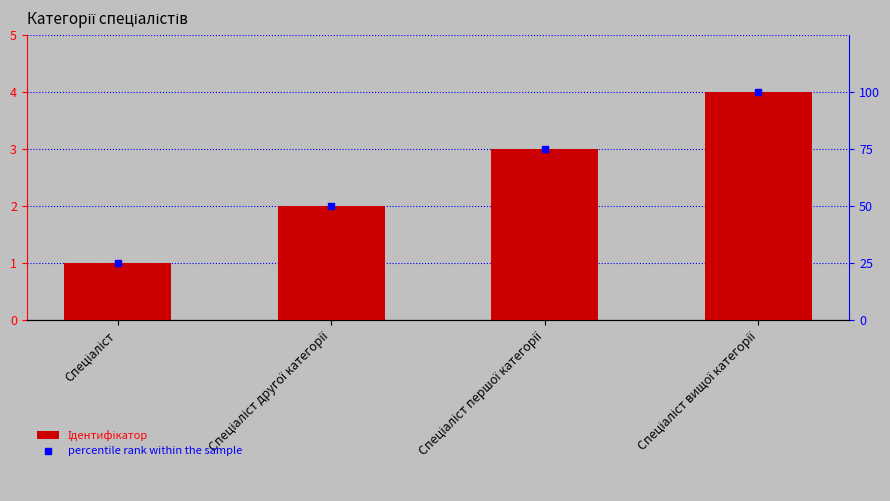

At which category is the sum across all series the highest?

Спеціаліст вищої категорії